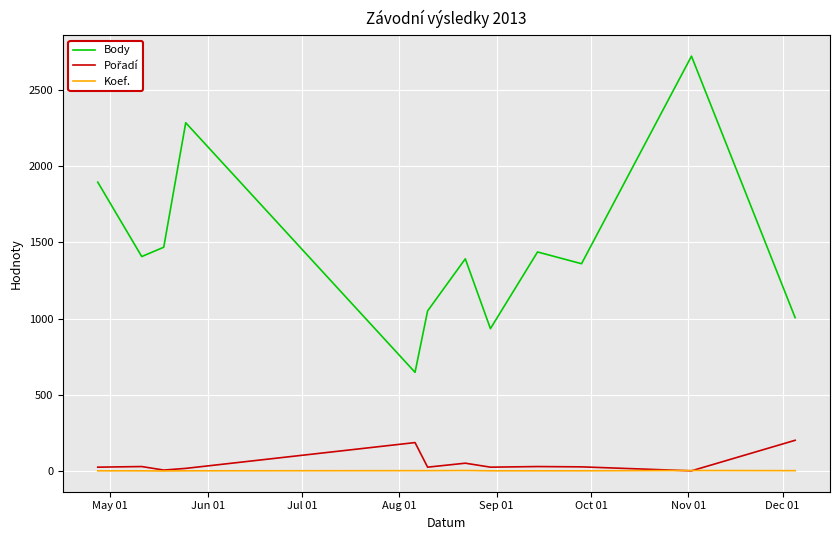

True or false: Body and Koef. intersect in this chart.

False